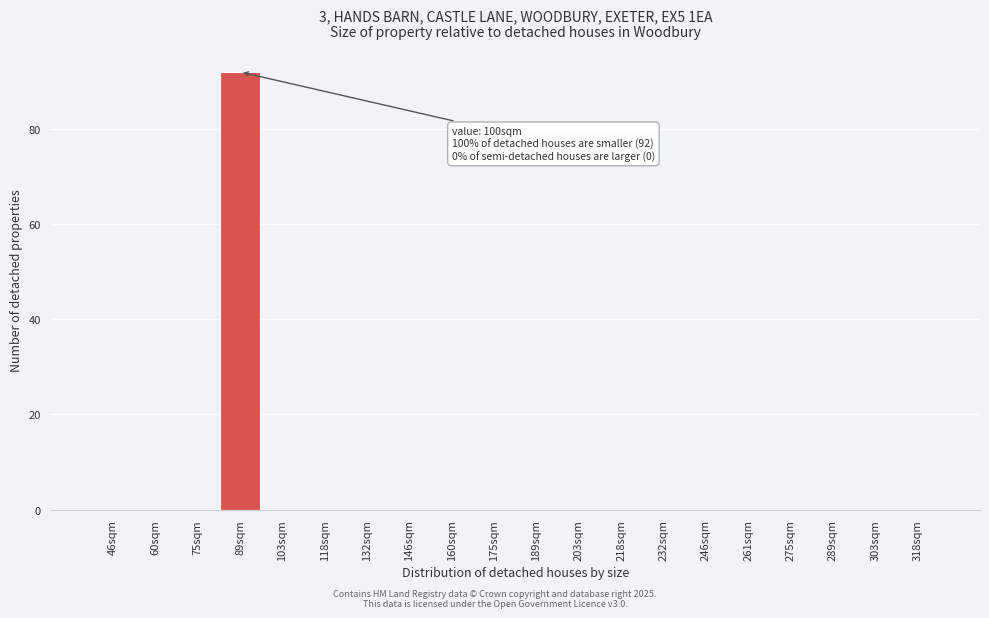

Reading right to left, list all the values displayed in this chart.

318sqm=0	303sqm=0	289sqm=0	275sqm=0	261sqm=0	246sqm=0	232sqm=0	218sqm=0	203sqm=0	189sqm=0	175sqm=0	160sqm=0	146sqm=0	132sqm=0	118sqm=0	103sqm=0	89sqm=92	75sqm=0	60sqm=0	46sqm=0